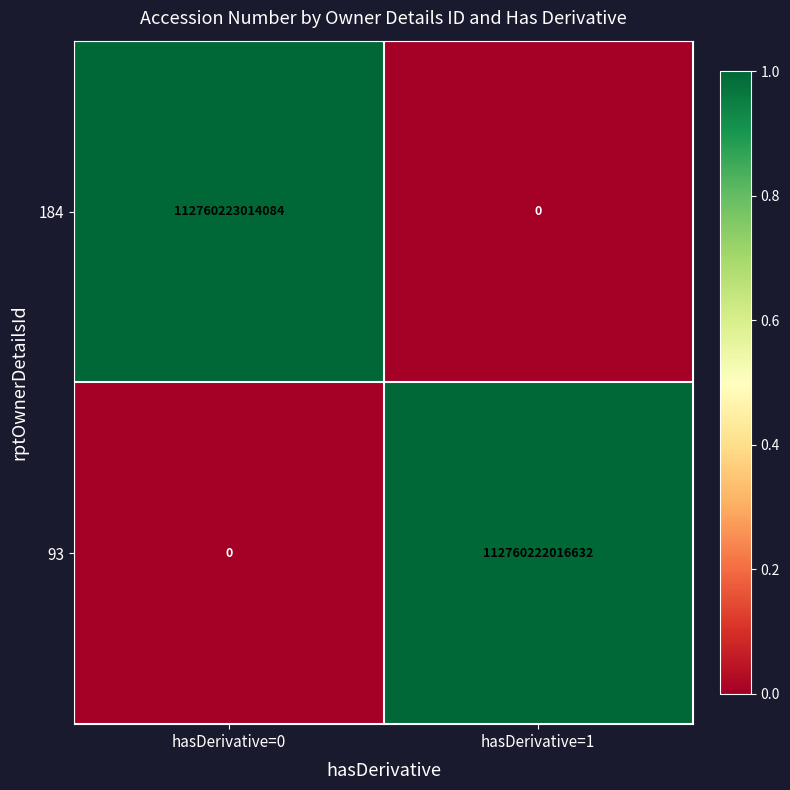

What is the difference between the 93 values at hasDerivative=1 and hasDerivative=0?

112760222016632